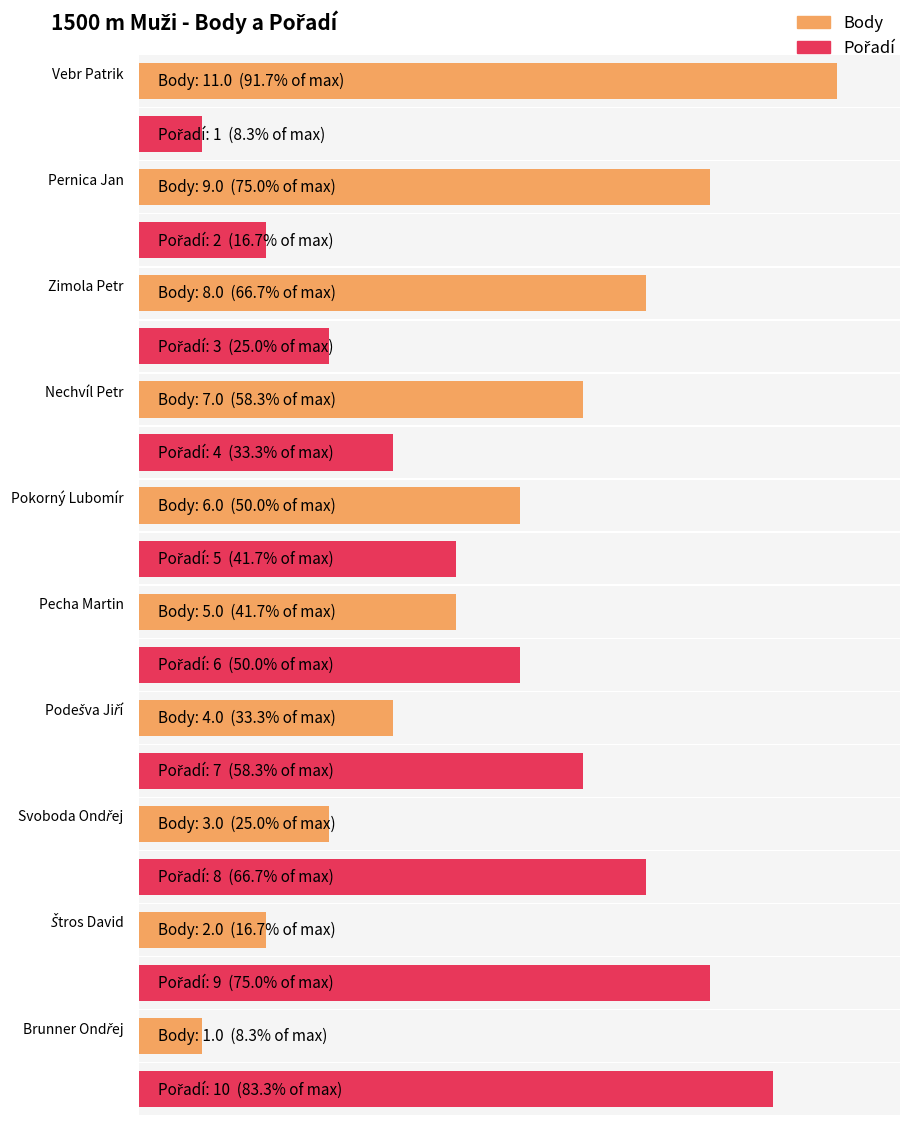

What is the difference between the maximum and minimum values in the Body series?

10